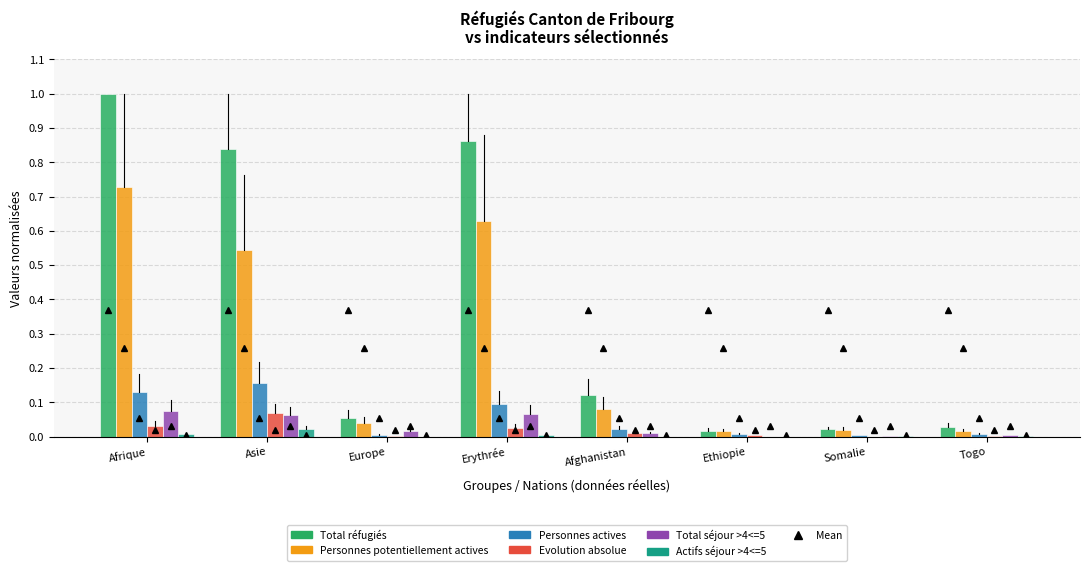

What is the maximum value for Total réfugiés?

1.0